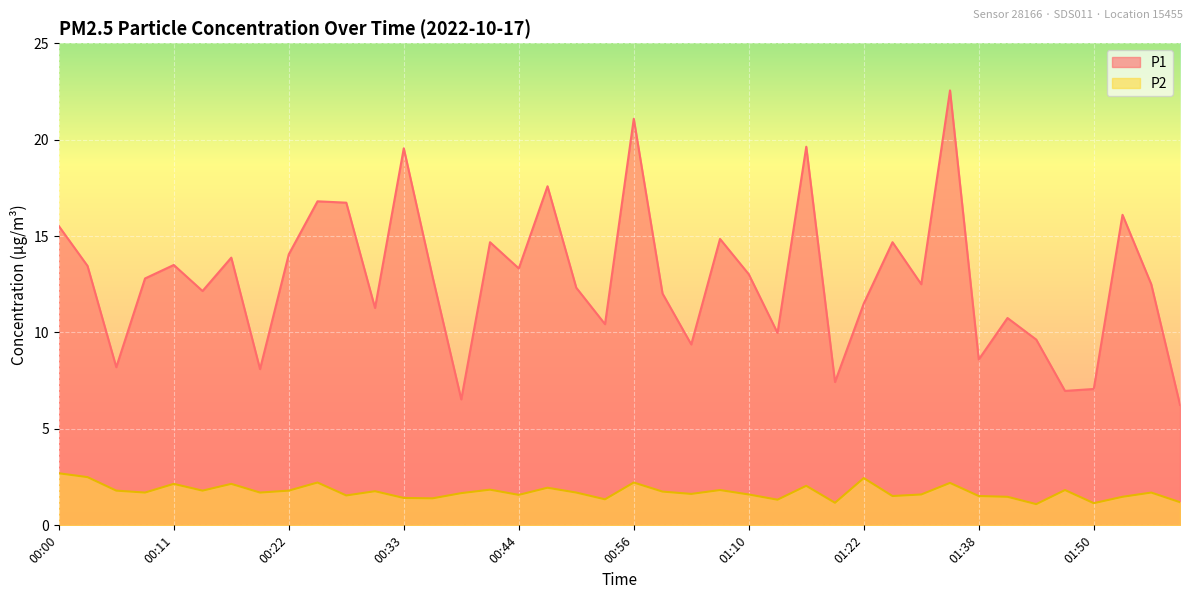

What is the average value of the P1 series?

12.8